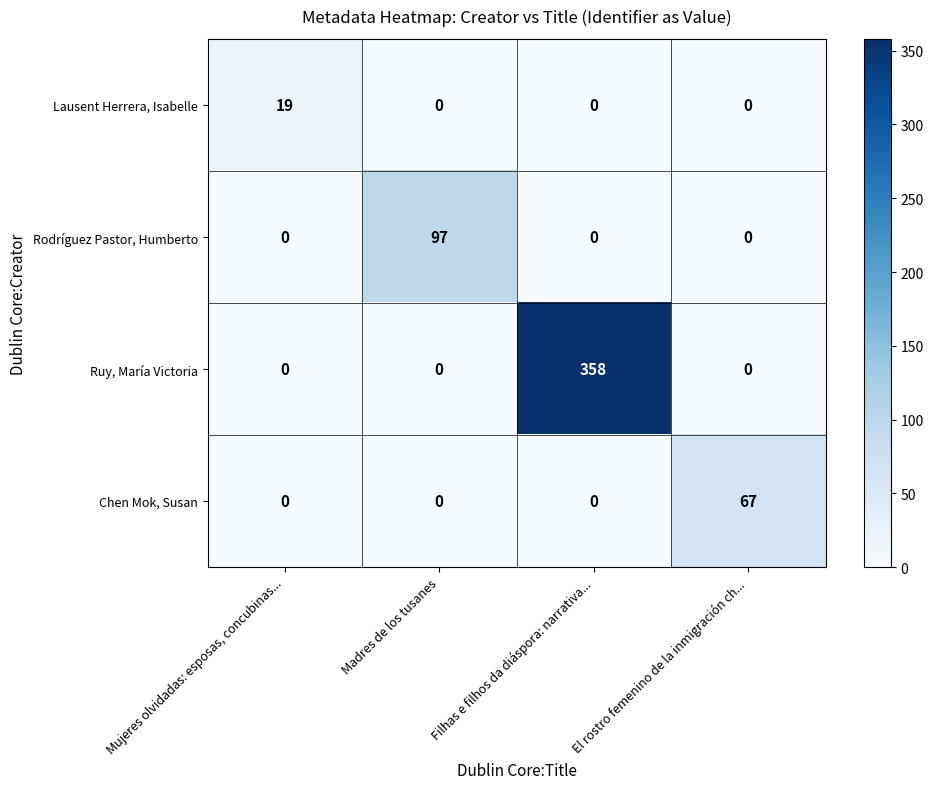

What is the difference between the Ruy, María Victoria values at El rostro femenino de la inmigración ch... and Filhas e filhos da diáspora: narrativa...?

358